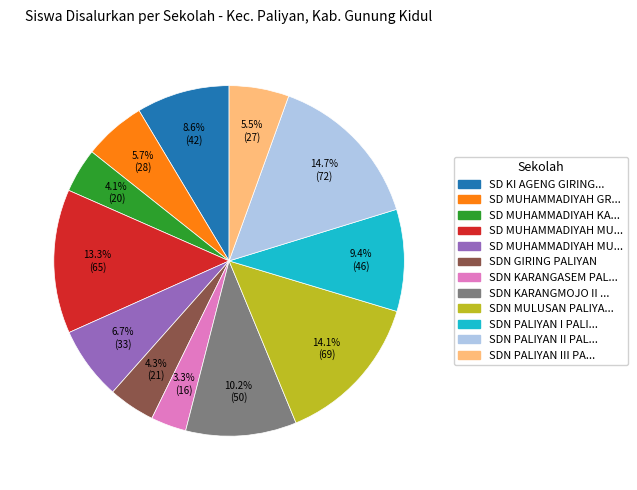

Does any single category account for the majority?

No